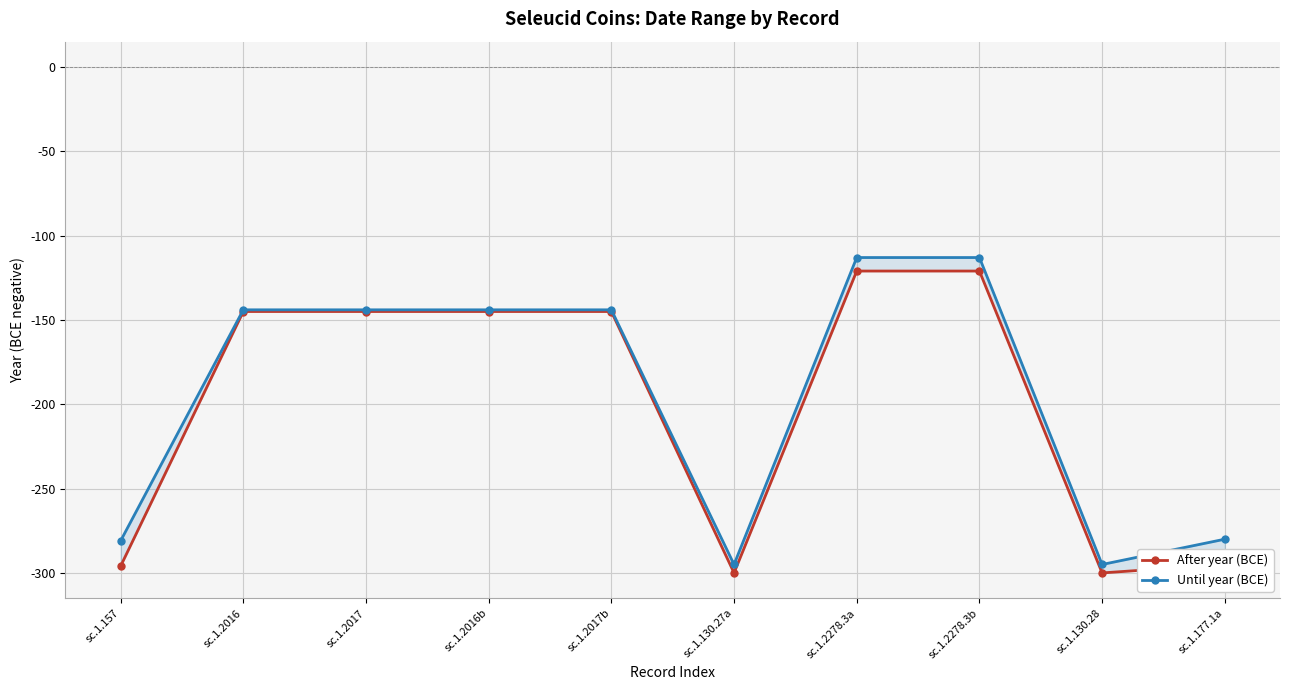

What is the total value across all series at sc.1.2016b?

-289